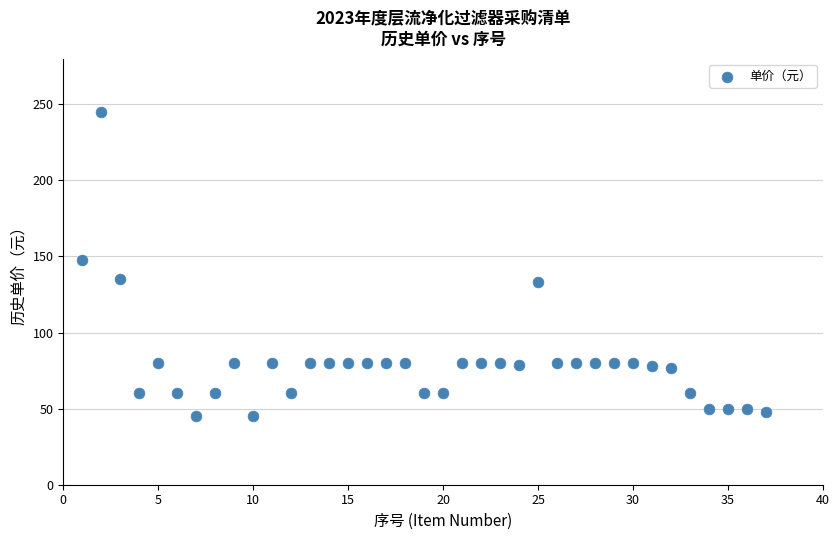

What is the range of Y values (max minus min)?

200